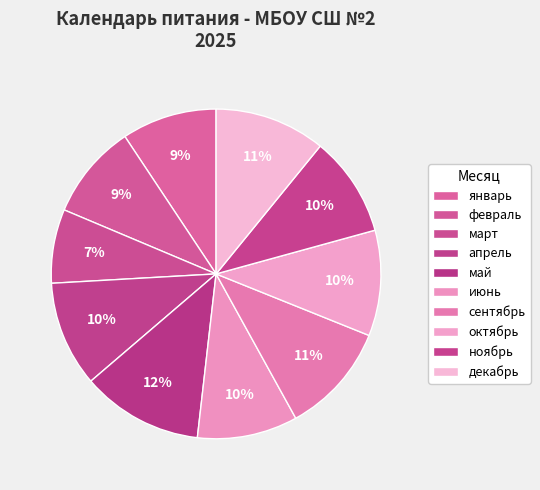

Does any single category account for the majority?

No